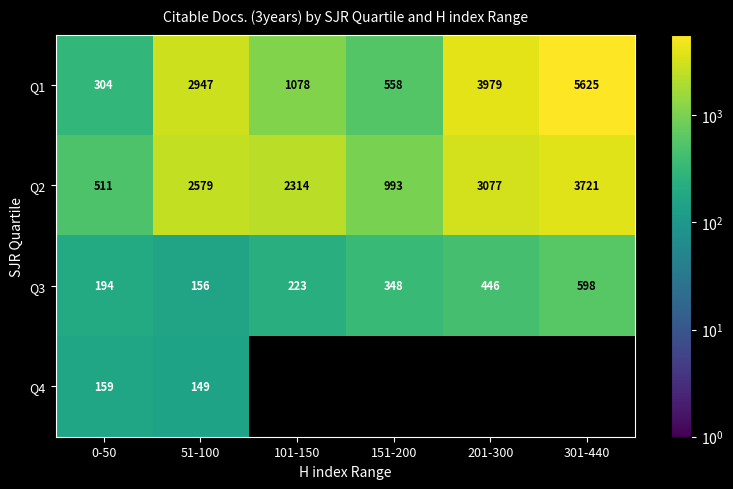

What is the greatest value displayed?

5625.0